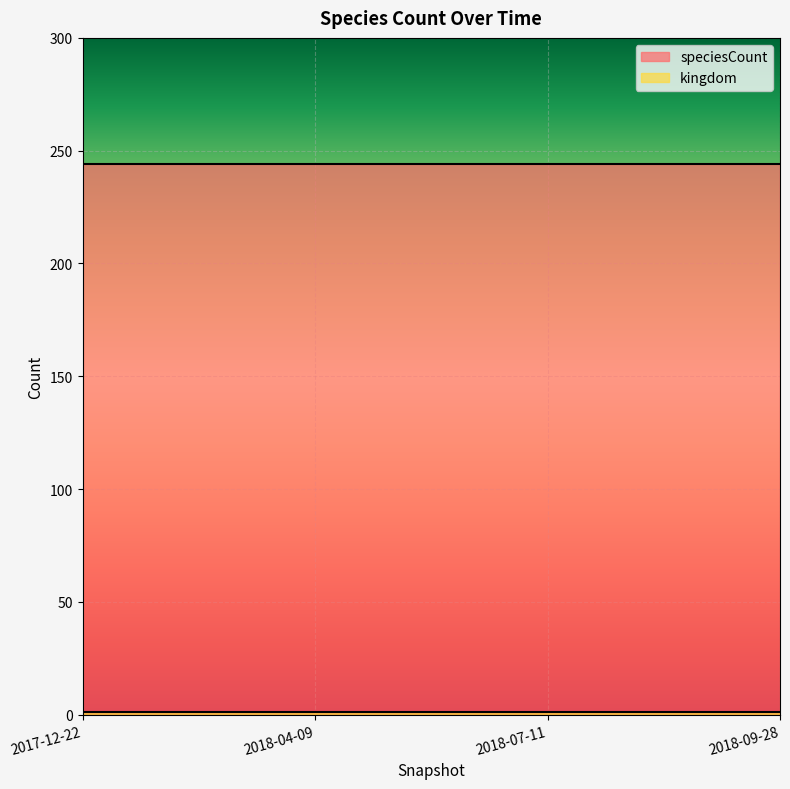

What is the minimum value shown in the chart?

1